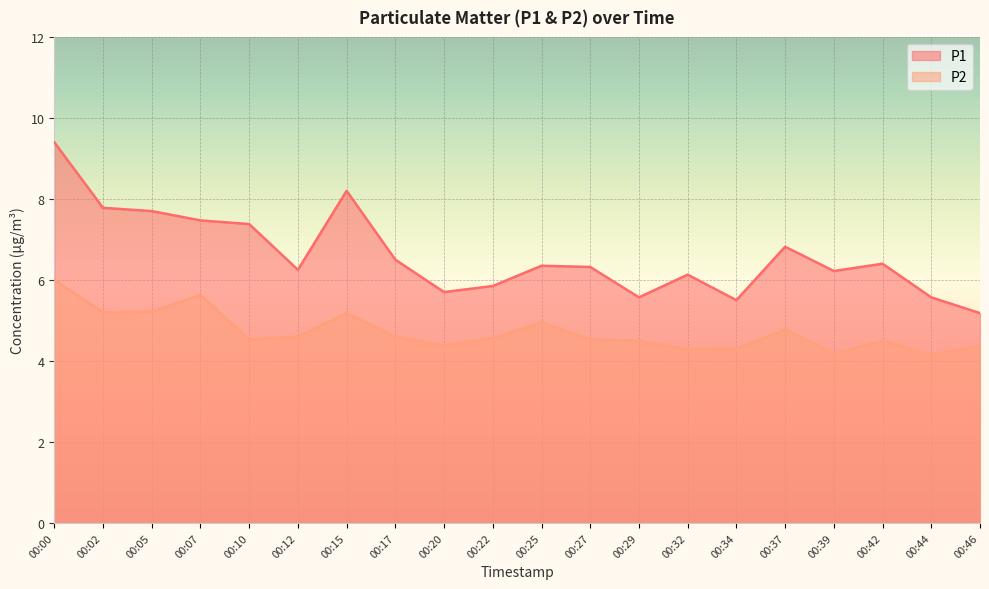

What is the difference between the maximum and minimum values in the P2 series?

1.8